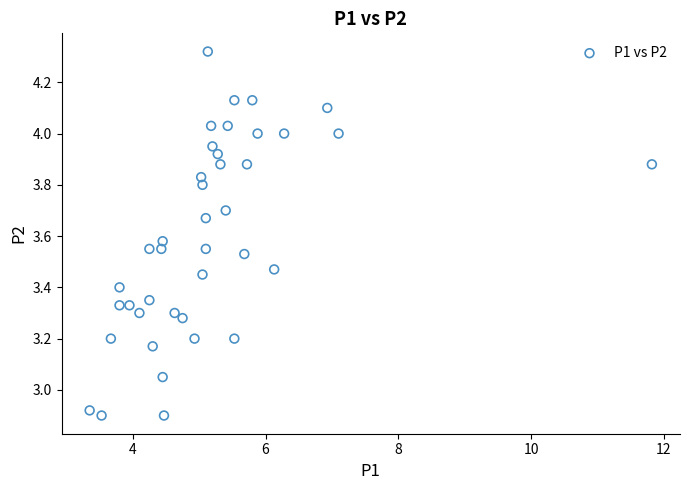

What is the range of X values (max minus min)?

8.5